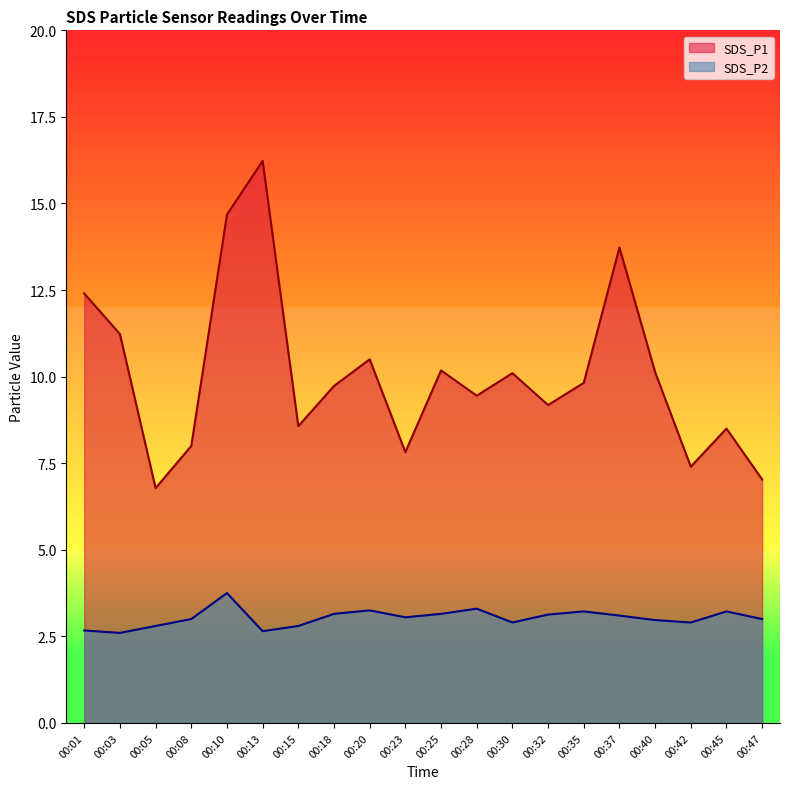

True or false: SDS_P1 and SDS_P2 cross at least once.

False